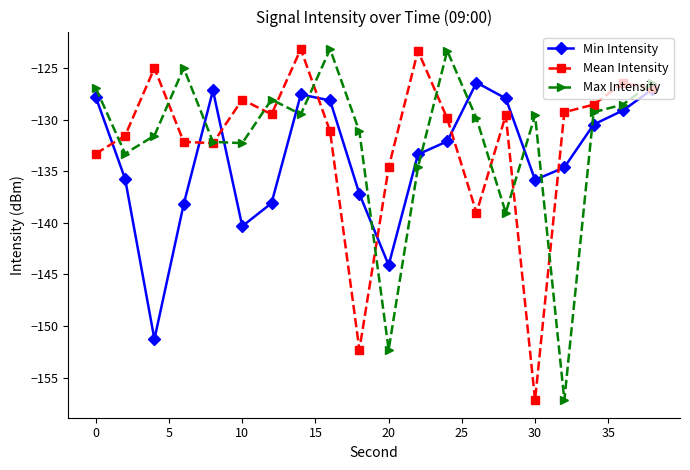

What is the value of the Min Intensity point at the 14th from the left?

-126.4